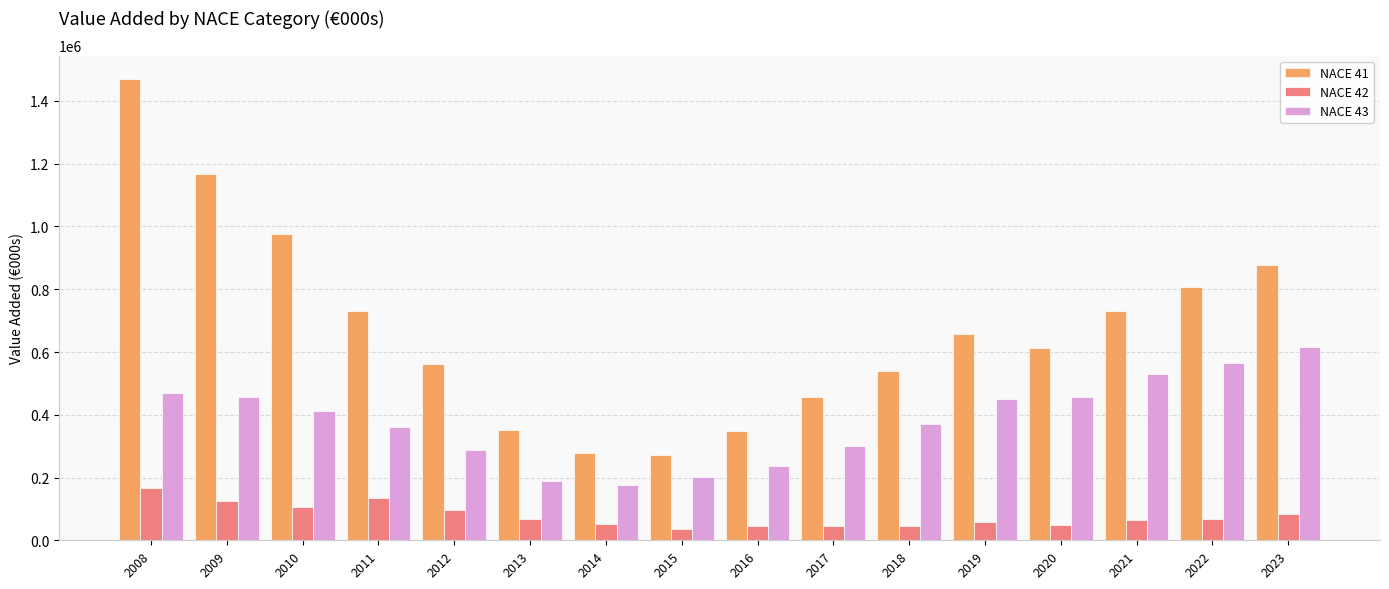

Rank the series by their average value, from lowest to highest.

NACE 42, NACE 43, NACE 41